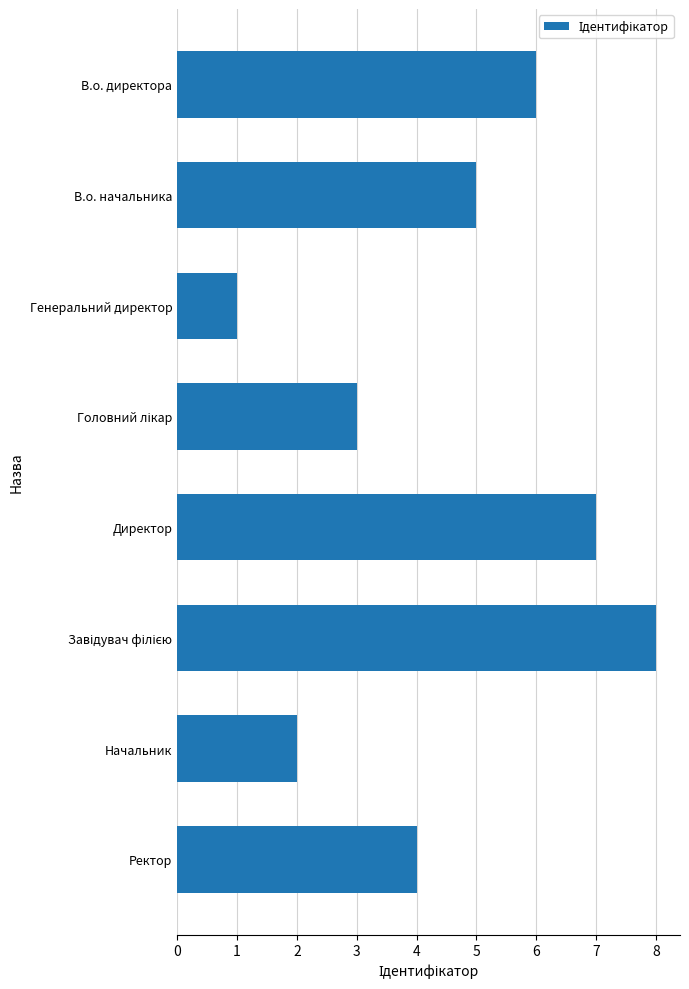

What is the greatest value displayed?

8